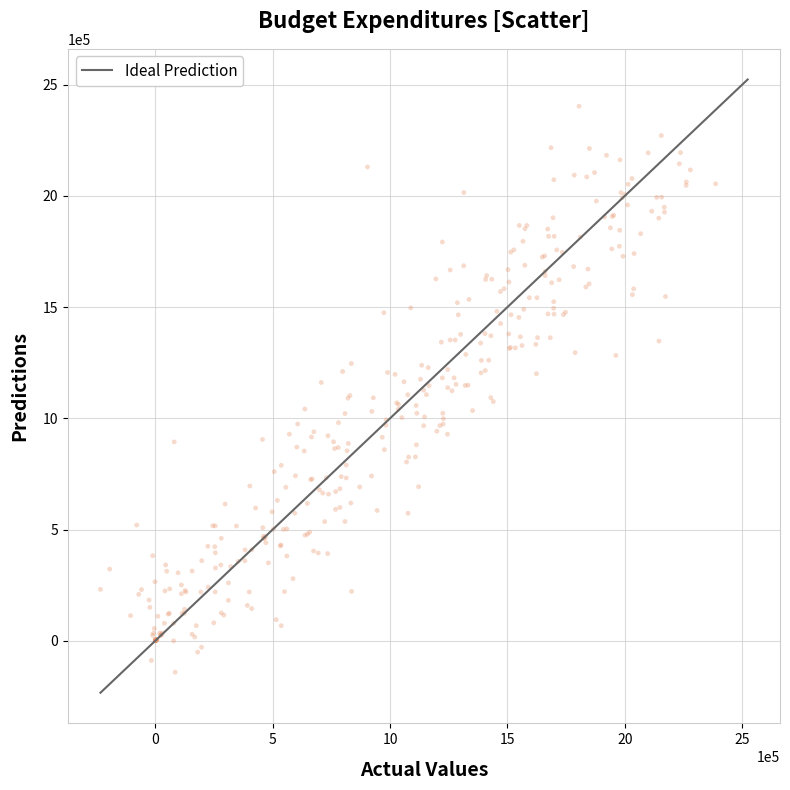

What is the range of Y values (max minus min)?

2544206.9